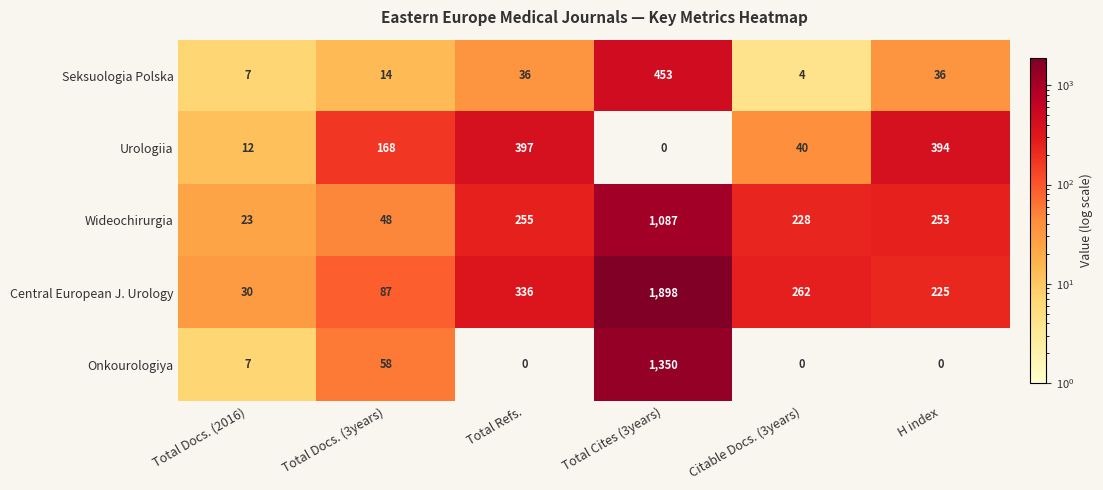

List the series in order of their overall mean, lowest first.

Seksuologia Polska, Urologiia, Onkourologiya, Wideochirurgia, Central European J. Urology